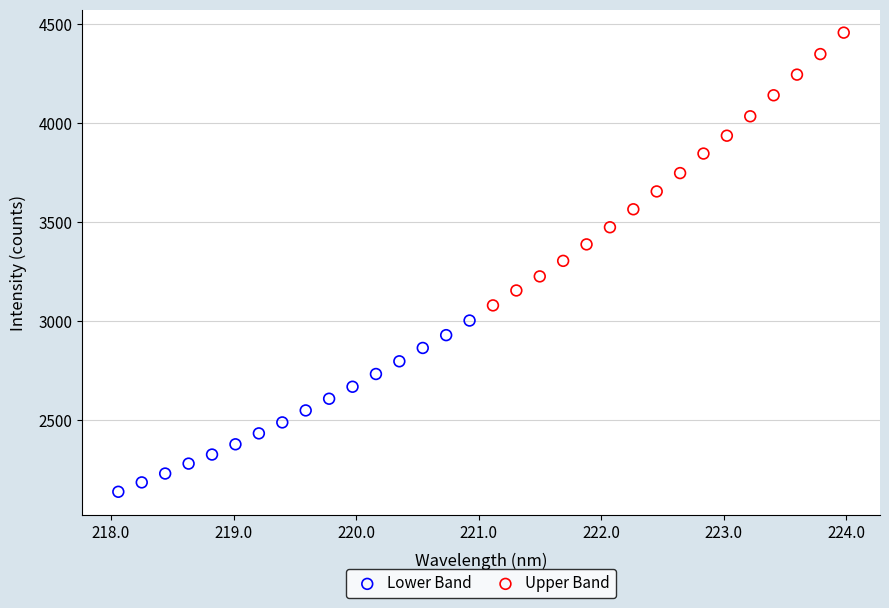

Which series contains the highest Y value?

Upper Band